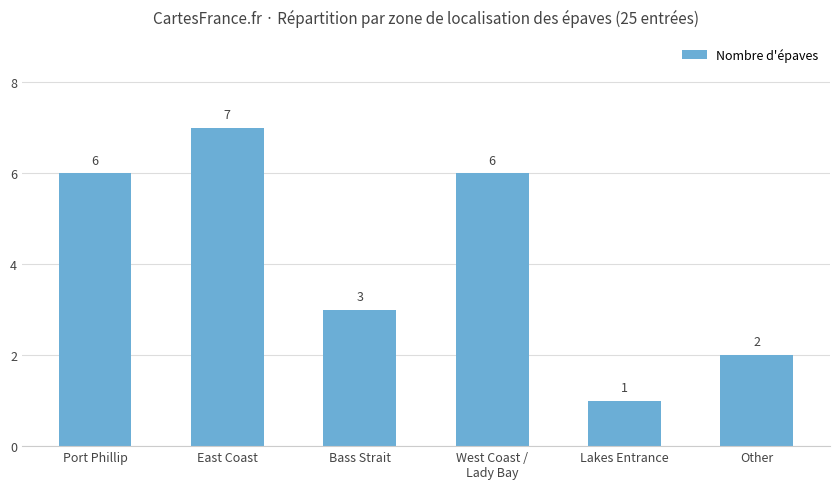

Are the bars grouped side by side (vs. stacked)?

No